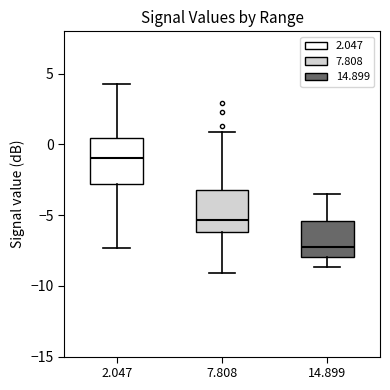

Reading left to right, read every box against the y-axis: the position of its median line, the range the box covers, and the ends of its whiskers. The values are not printed on the chart, so give them approximately, as read against the axis.

2.047: median -1.0, box -3.0 to 0.5, whiskers -7.5 to 4.5
7.808: median -5.5, box -6.0 to -3.0, whiskers -9.0 to 1.0
14.899: median -7.0, box -8.0 to -5.5, whiskers -8.5 to -3.5